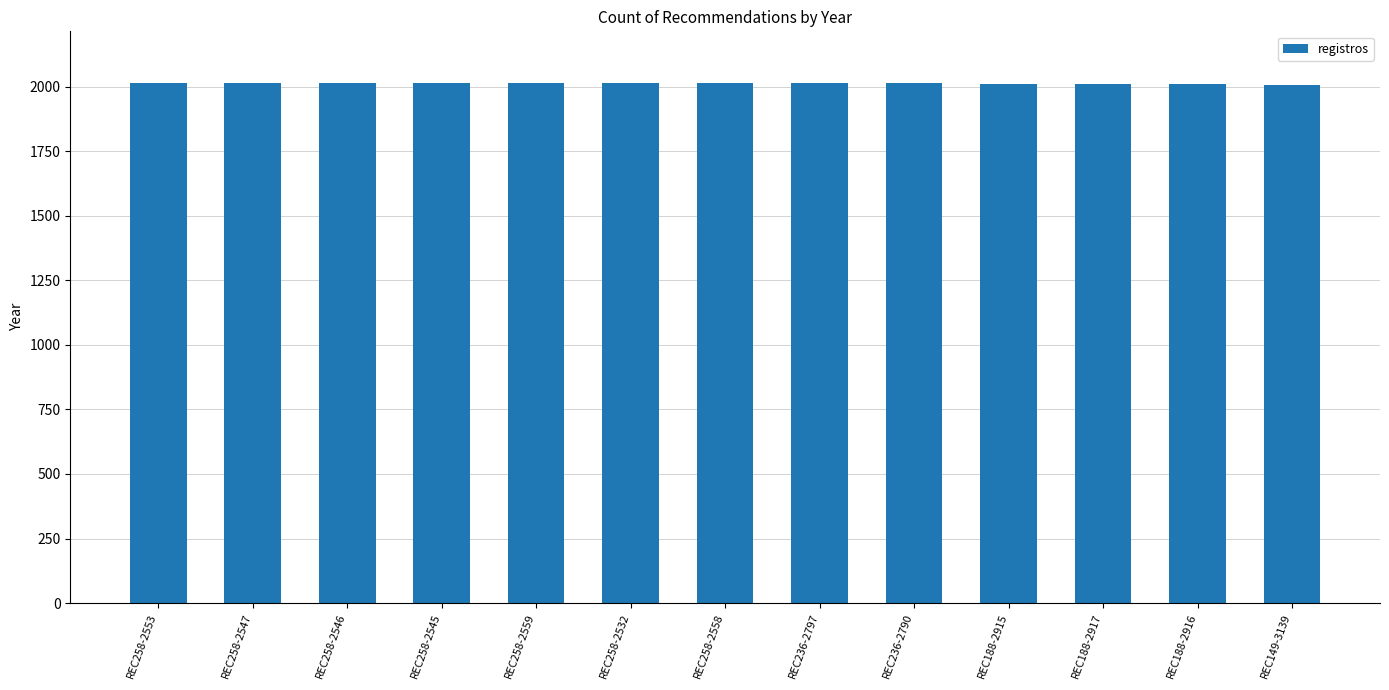

The value at REC236-2790 is 2013. True or false?

True